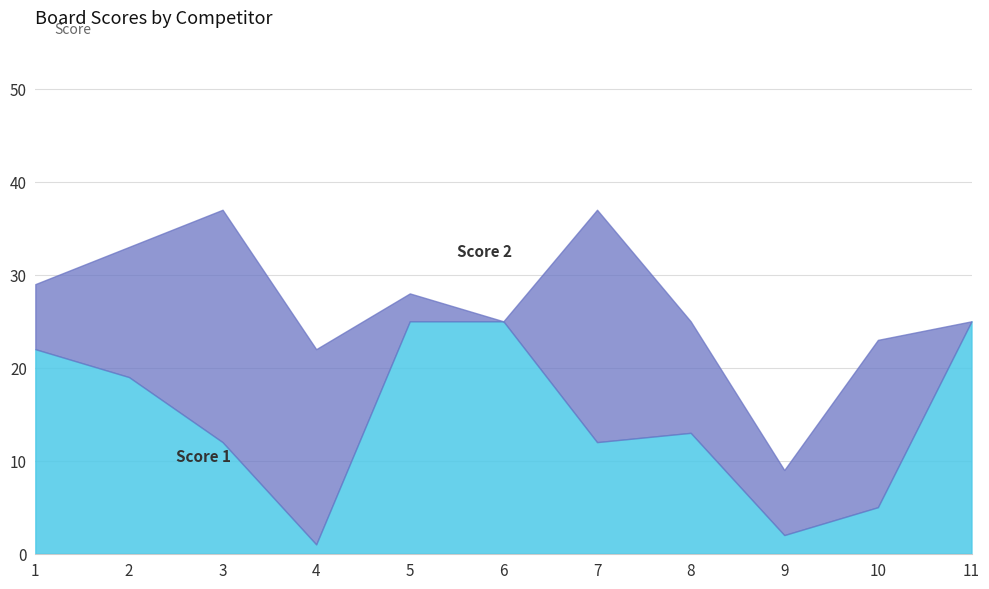

Reading left to right, what are all the values shown in this chart?

Score 1: 1=22	2=19	3=12	4=1	5=25	6=25	7=12	8=13	9=2	10=5	11=25
Score 2: 1=7	2=14	3=25	4=21	5=3	6=0	7=25	8=12	9=7	10=18	11=0